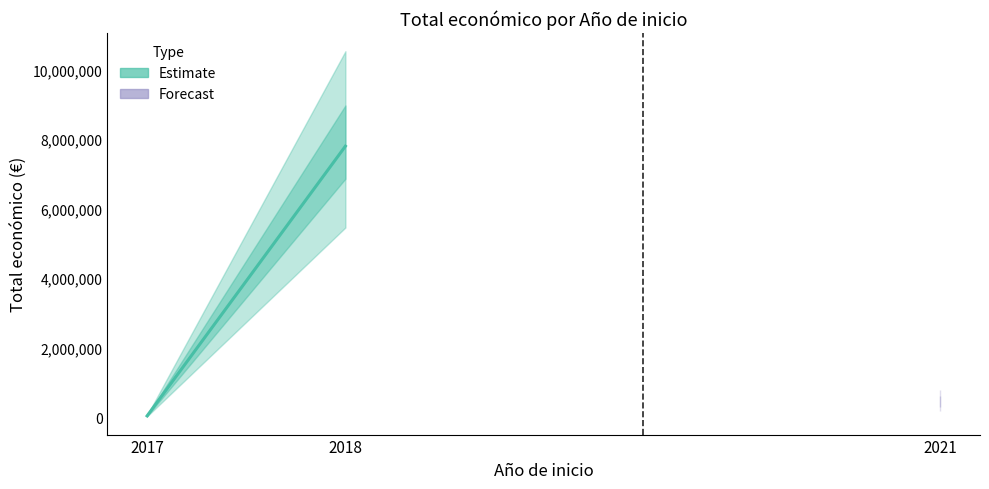

Reading right to left, transcribe all the data shown in this chart.

7799225	42072